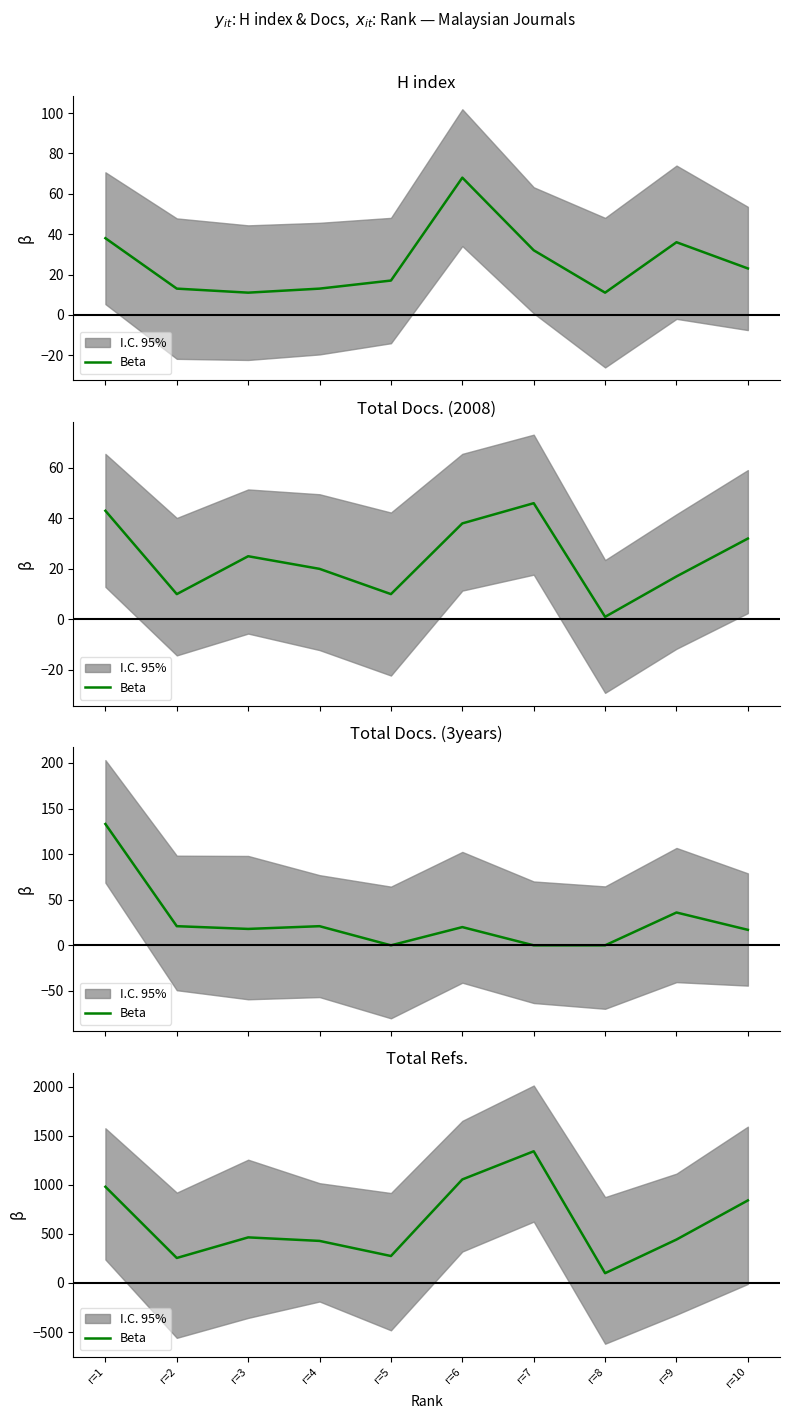

True or false: the data shows 364 at r=2.

False